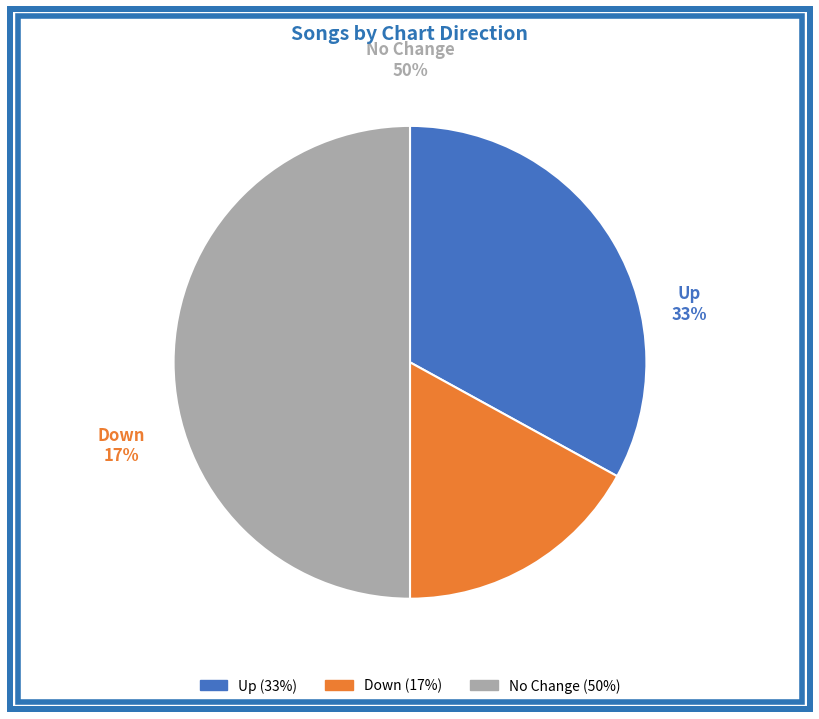

What portion of the pie excludes up?

67.0%